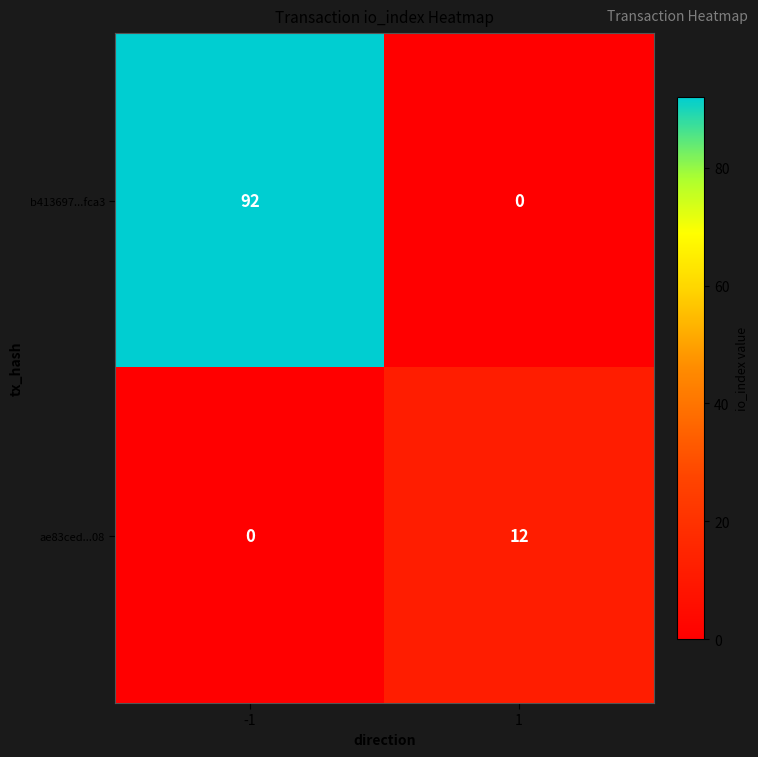

What is the greatest value displayed?

92